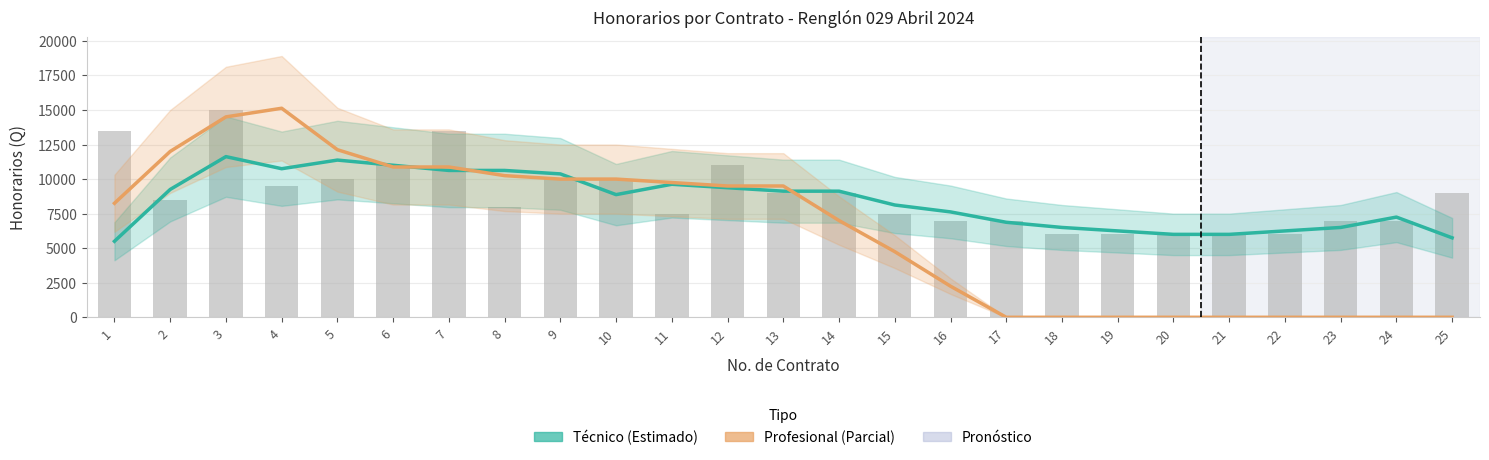

Reading left to right, transcribe all the data shown in this chart.

Técnico (Estimado): 1=5500	2=9250	3=11625	4=10750	5=11375	6=11000	7=10625	8=10625	9=10375	10=8875	11=9625	12=9375	13=9125	14=9125	15=8125	16=7625	17=6875	18=6500	19=6250	20=6000	21=6000	22=6250	23=6500	24=7250	25=5750
Profesional (Parcial): 1=8250	2=12000	3=14500	4=15125	5=12125	6=10875	7=10875	8=10250	9=10000	10=10000	11=9750	12=9500	13=9500	14=7000	15=4750	16=2250	17=0	18=0	19=0	20=0	21=0	22=0	23=0	24=0	25=0